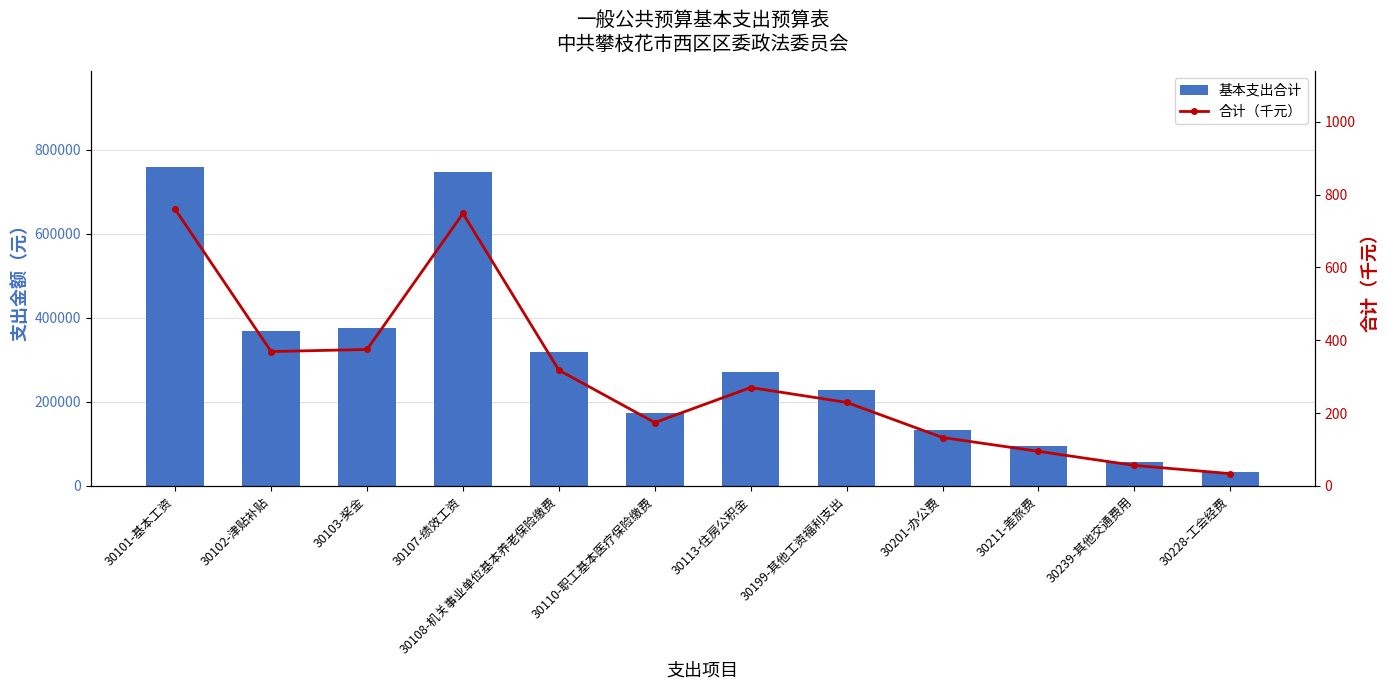

Which series has the largest range (max minus min)?

基本支出合计